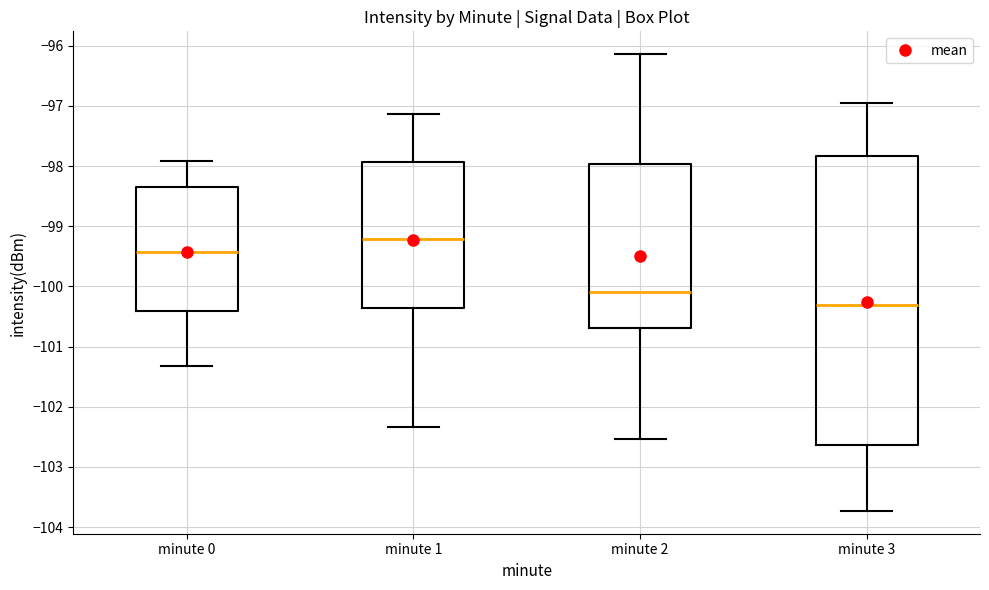

Reading left to right, transcribe this box plot: for each box, give where its median line is, the range the box spans, and where its two whiskers end, as read against the y-axis. The values are not printed on the chart, so give them approximately, as read against the axis.

minute 0: median -99.4, box -100.4 to -98.3, whiskers -101.3 to -97.9
minute 1: median -99.2, box -100.4 to -97.9, whiskers -102.3 to -97.1
minute 2: median -100.1, box -100.7 to -98.0, whiskers -102.5 to -96.1
minute 3: median -100.3, box -102.6 to -97.8, whiskers -103.7 to -96.9